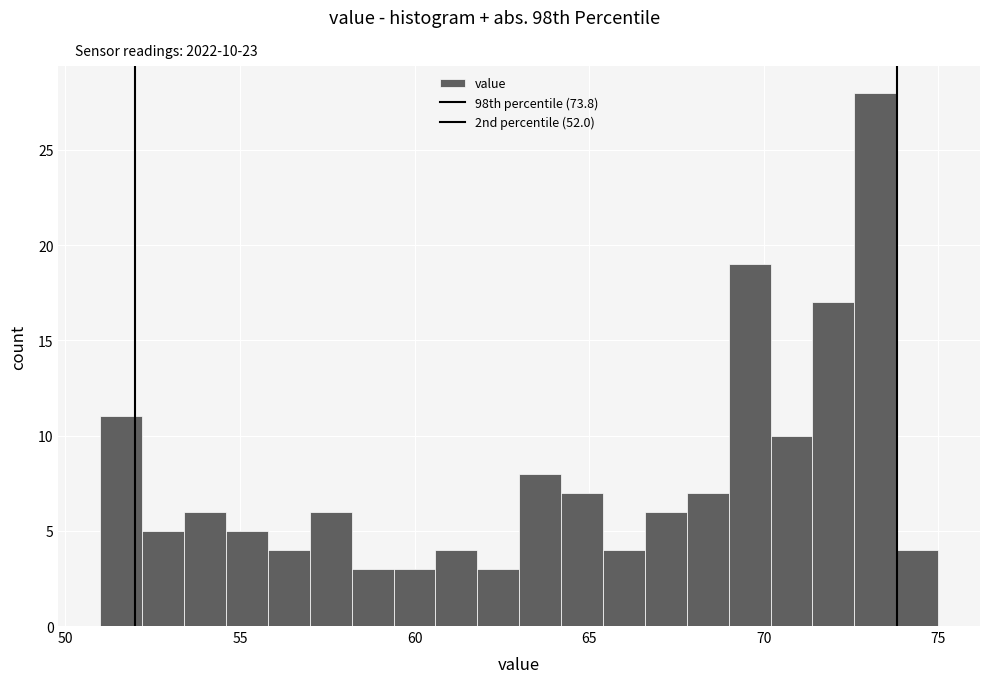

Around what value on the x-axis is the tallest bar? Give the approximate position of its centre, as read against the axis.

73.0